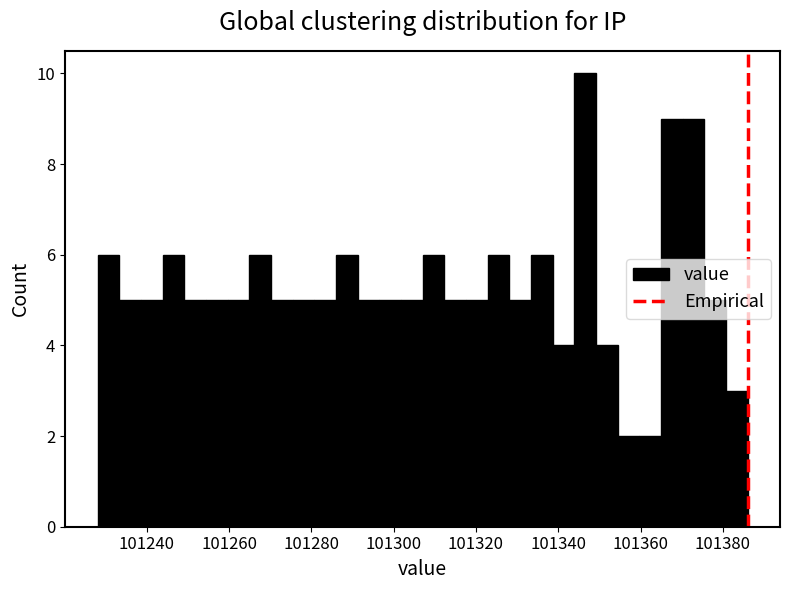

Read against the x-axis, roughly where is the centre of the tallest bar?

101346